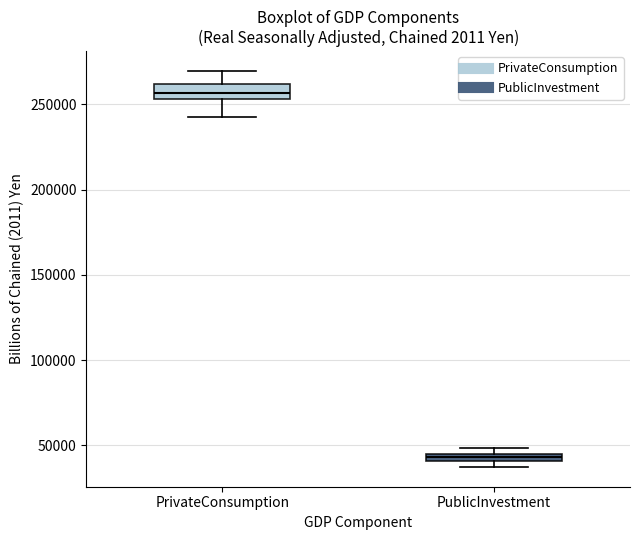

Which box has the highest median line?

PrivateConsumption